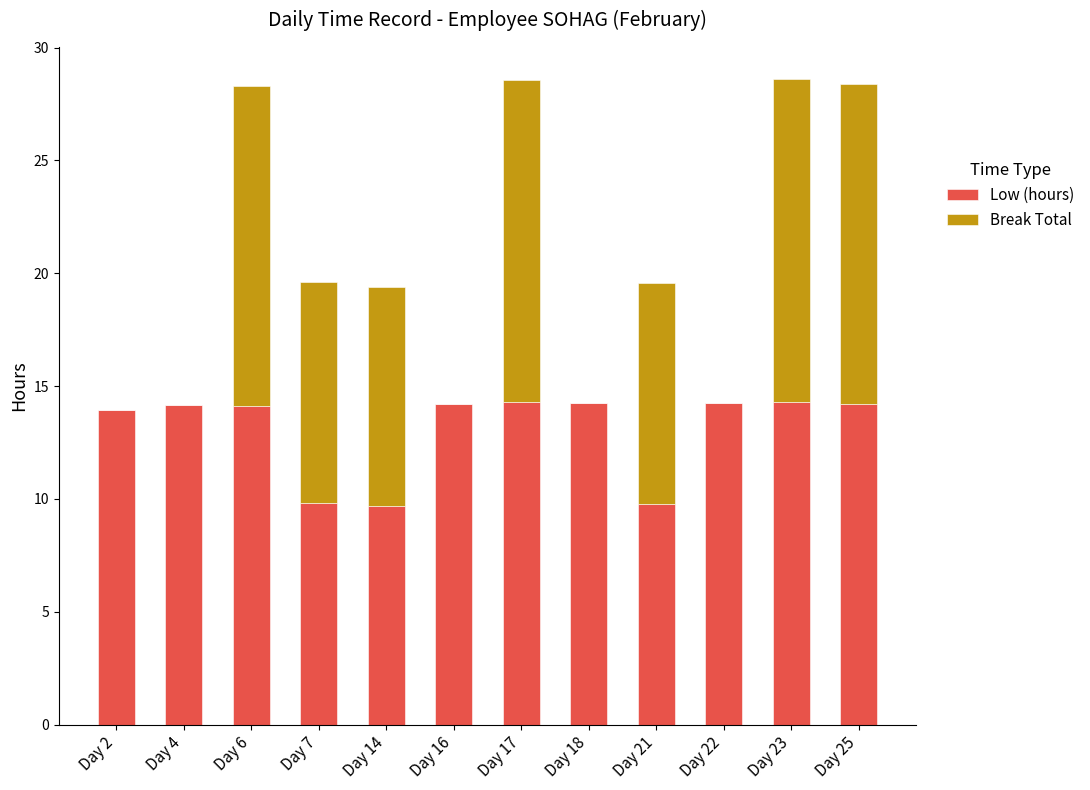

What is the total value across all series at Day 23?

28.6